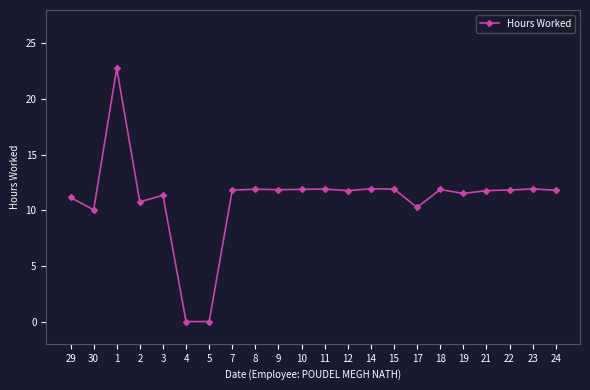

The chart shows a value of 6.0 at 12. True or false?

False